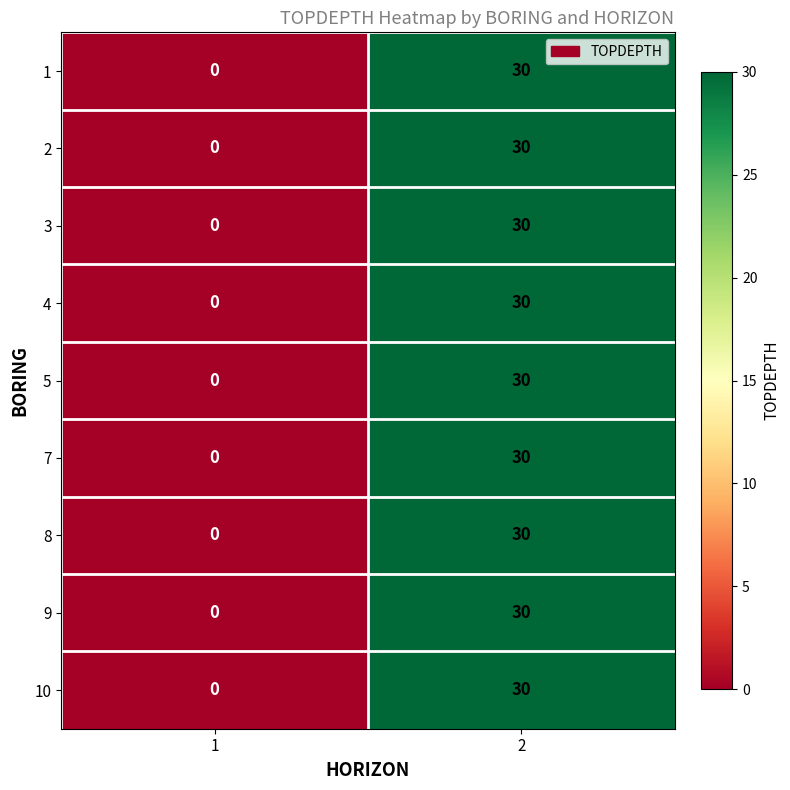

What is the difference between the maximum and minimum values in the 8 series?

30